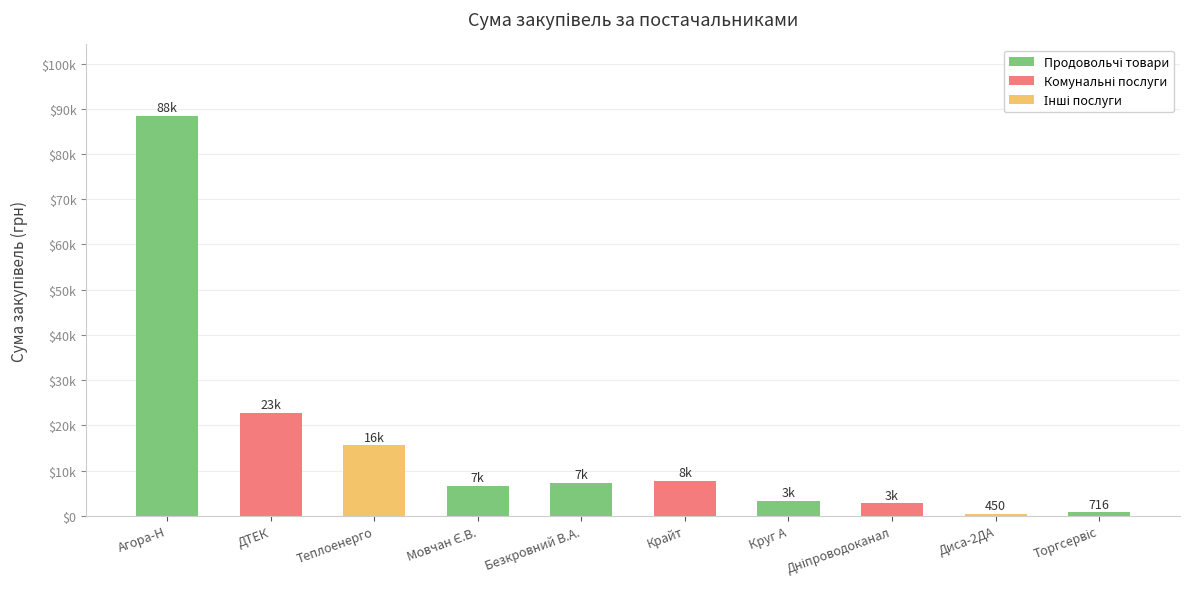

Which category has the lowest value across all series?

Диса-2ДА